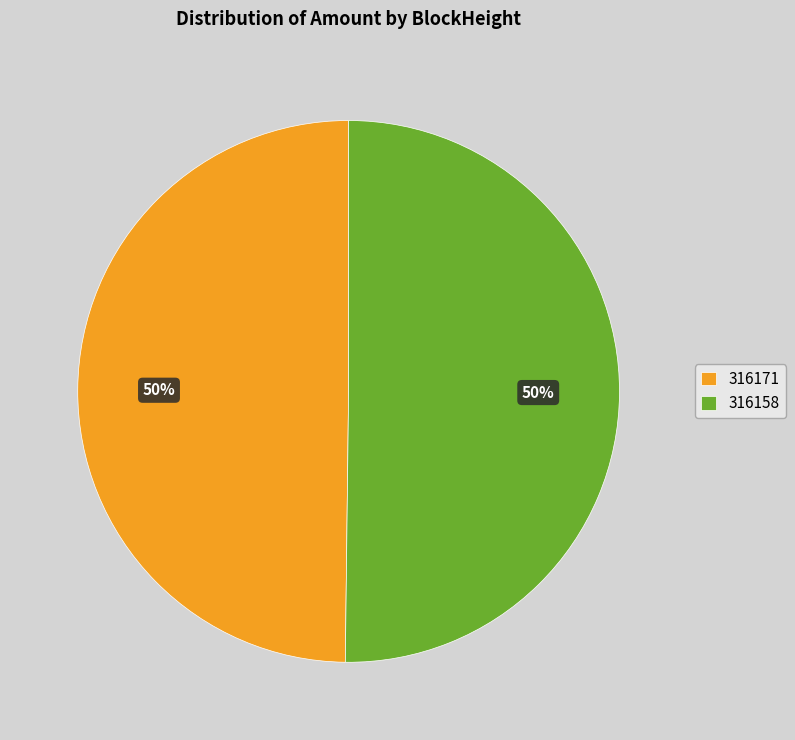

What percentage is the 316158 slice, to the nearest percent?

50%